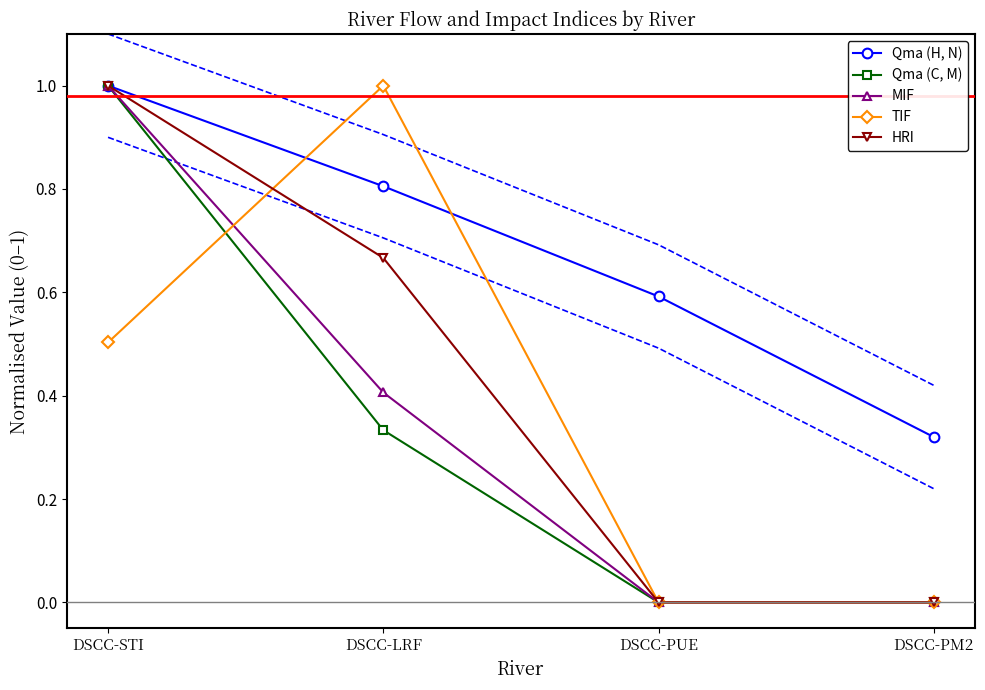

What is the sum of all Qma (C, M) values?

1.3